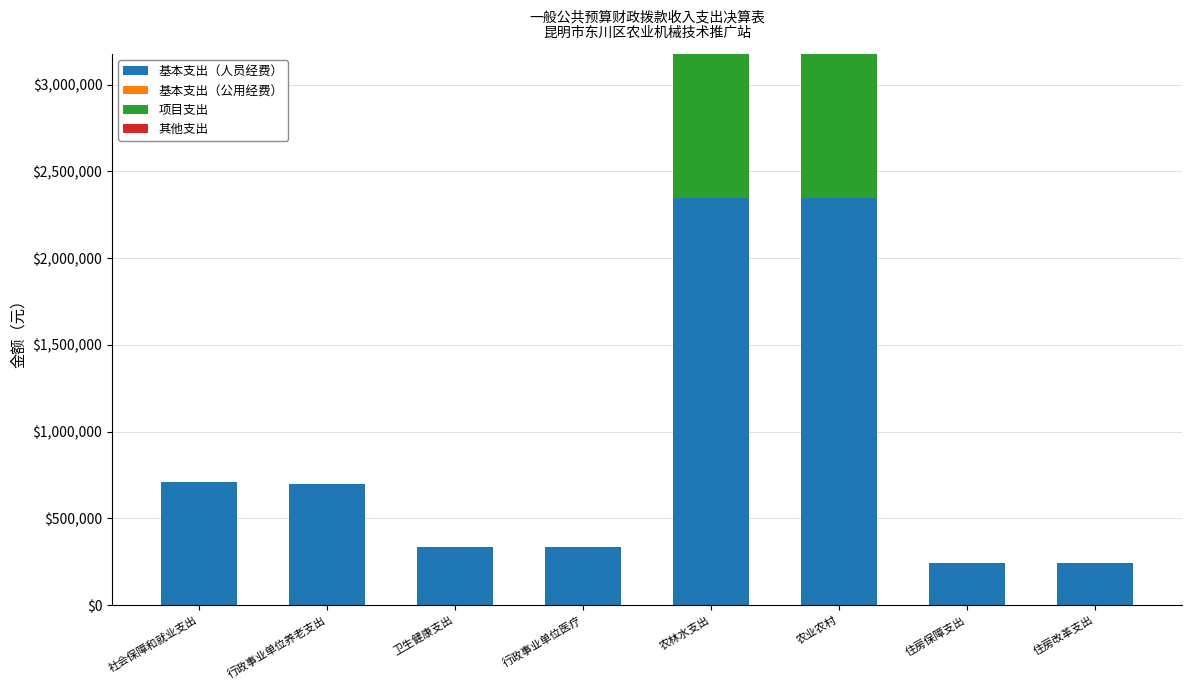

At which label does 基本支出（人员经费） first exceed 700102?

社会保障和就业支出